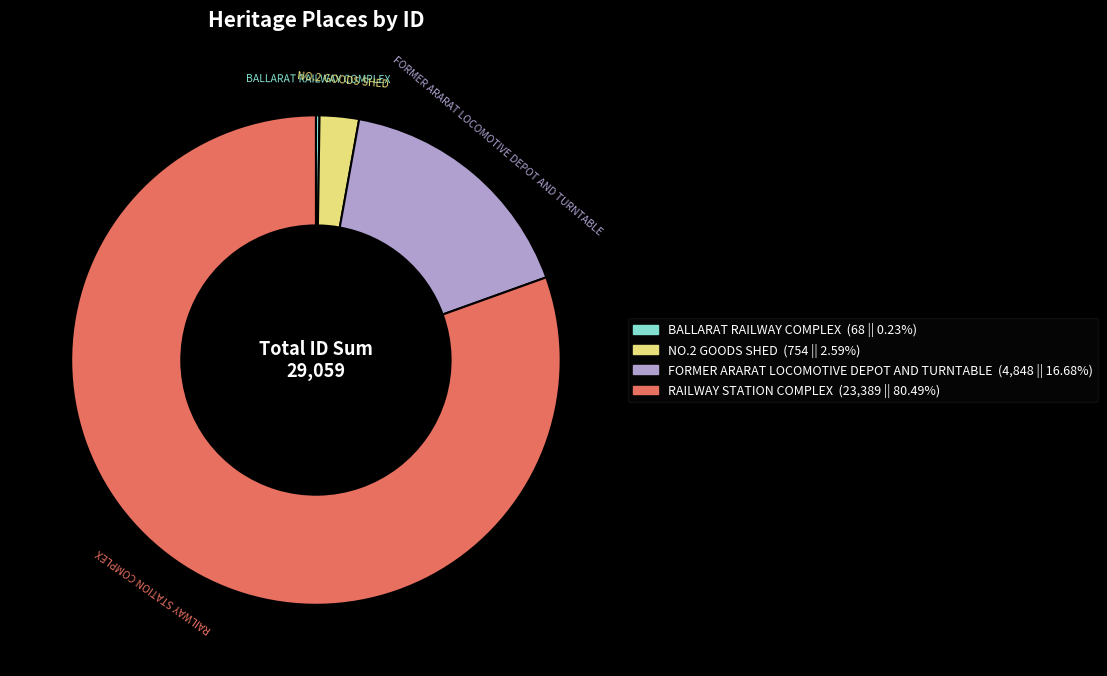

Which has a higher value, FORMER ARARAT LOCOMOTIVE DEPOT AND TURNTABLE or NO.2 GOODS SHED?

FORMER ARARAT LOCOMOTIVE DEPOT AND TURNTABLE